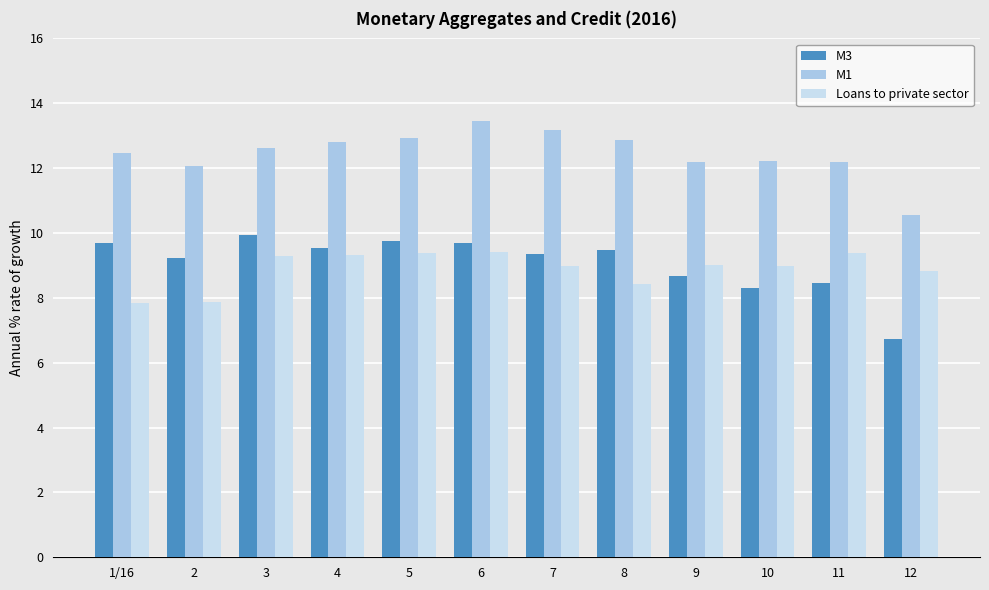

What is the difference between the maximum and minimum values in the M3 series?

3.2